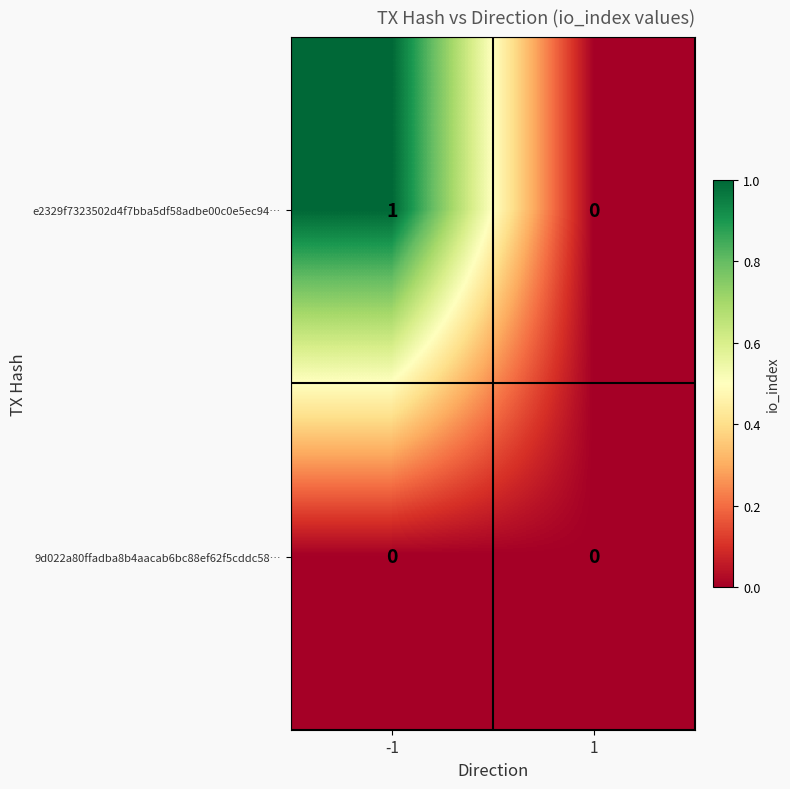

True or false: 9d022a80ffadba8b4aacab6bc88ef62f5cddc58… has a value of 0 at 1.

True